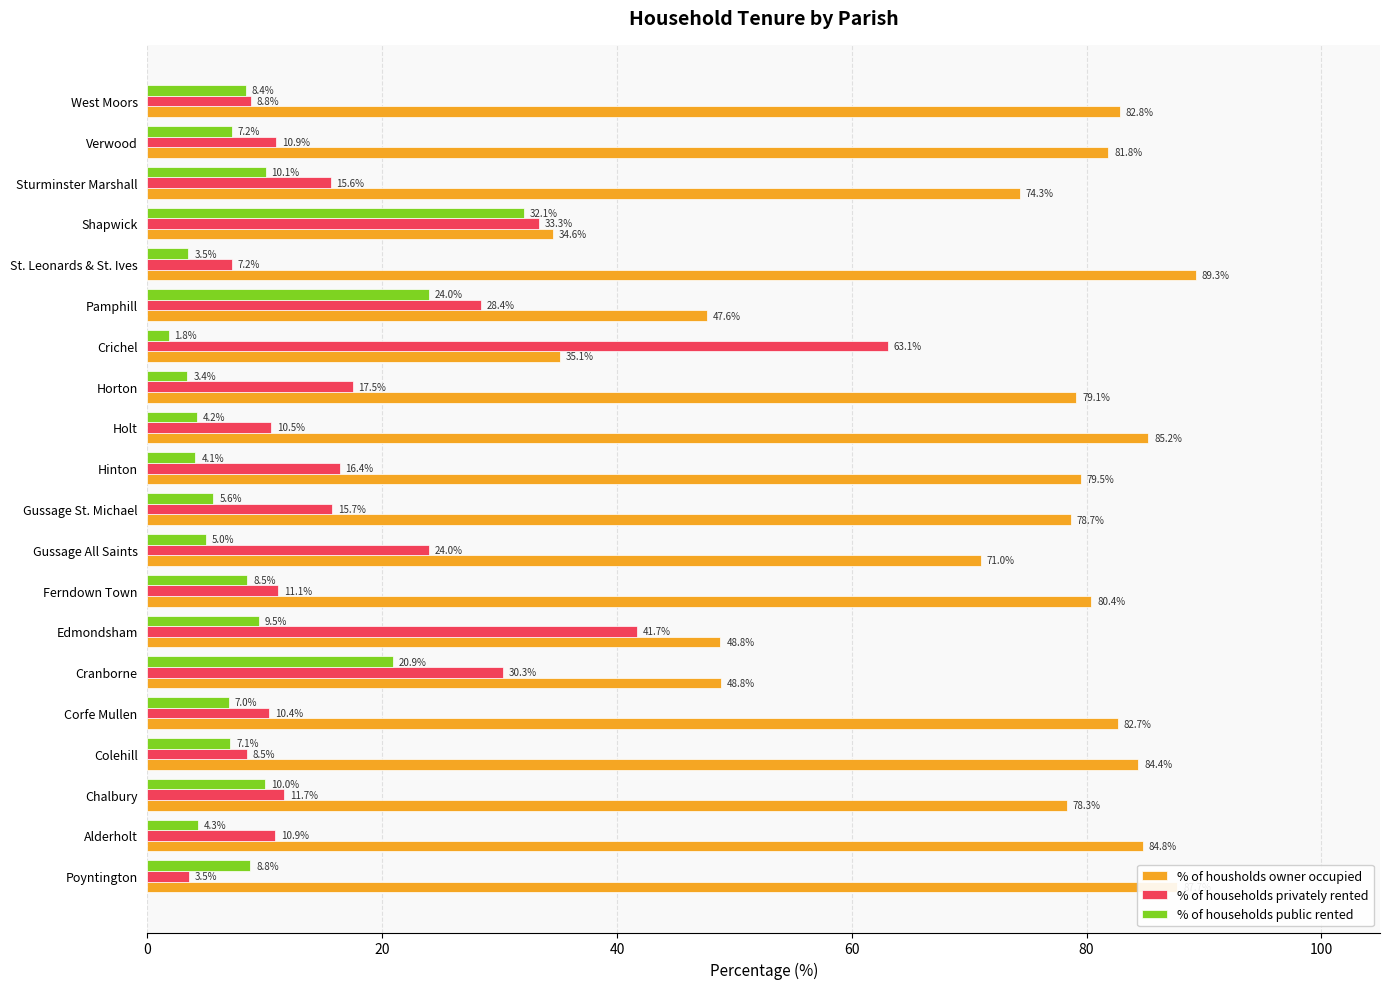

Is it true that % of households privately rented equals 11.6 at Horton?

False